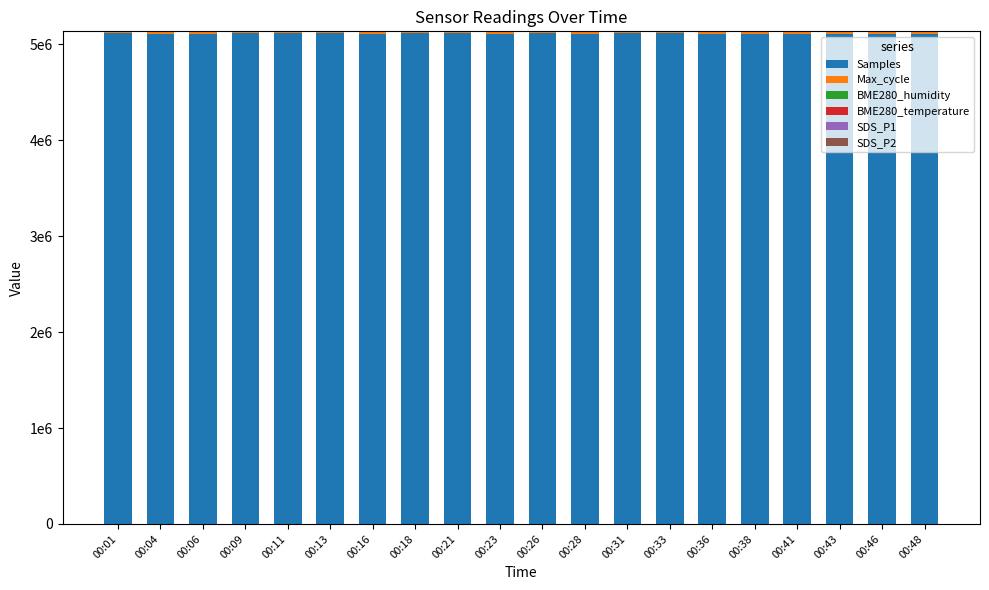

At how many categories does at least one series exceed 1801033?

20